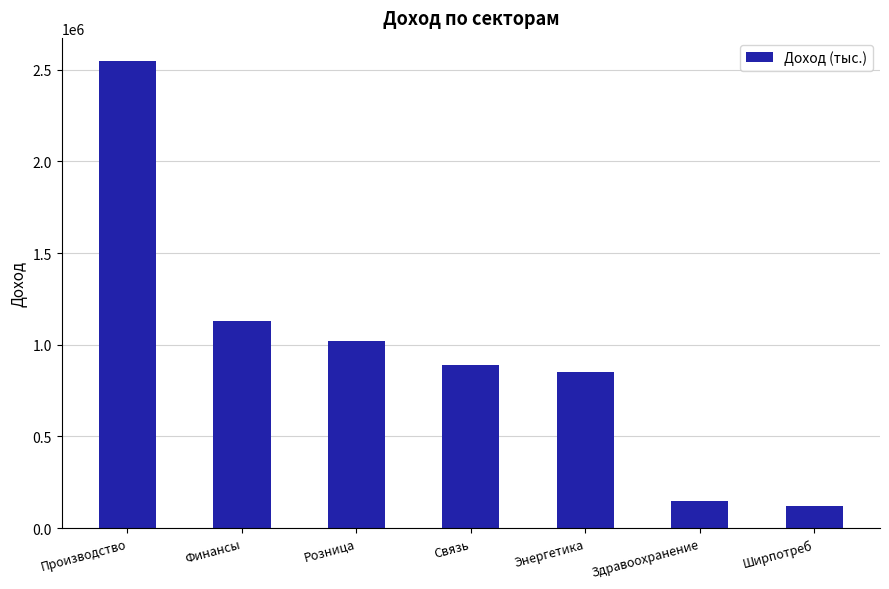

True or false: the data shows 1331507 at Розница.

False